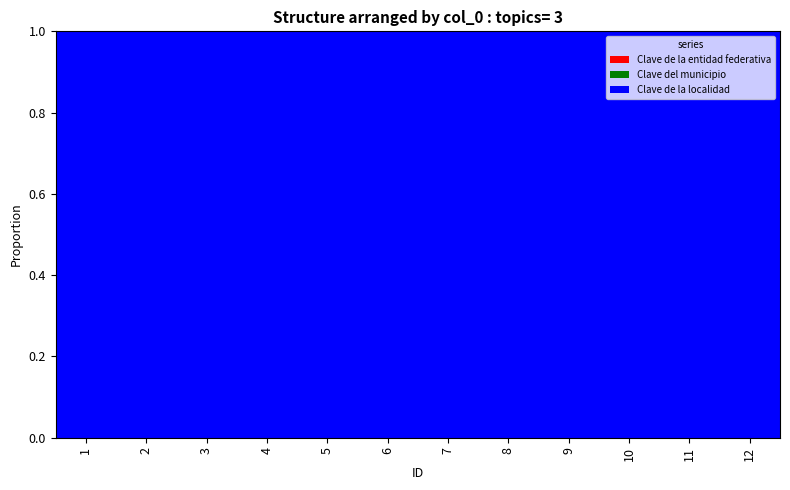

How many data points does each series have?

12